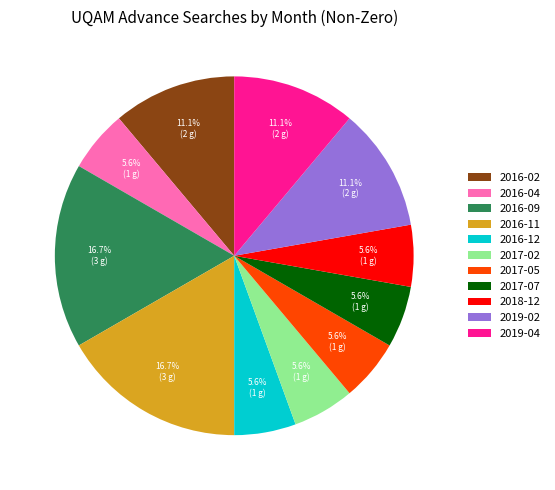

How many segments does this pie chart have?

11